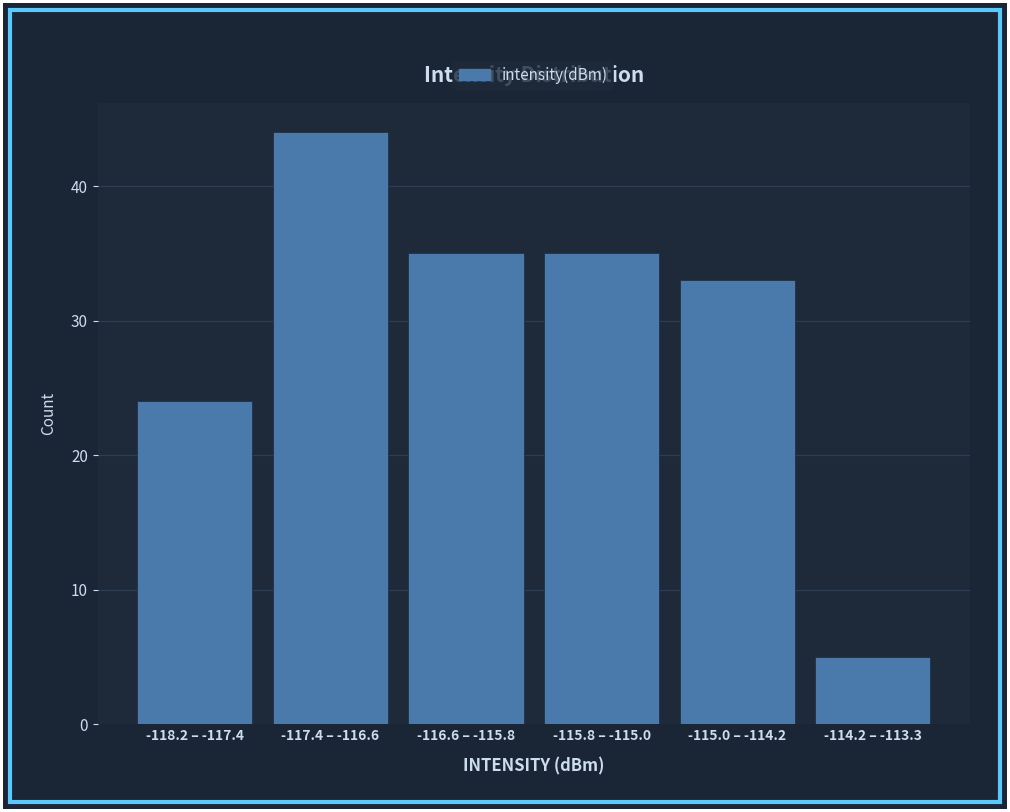

Reading left to right, list all the values displayed in this chart.

24	44	35	35	33	5